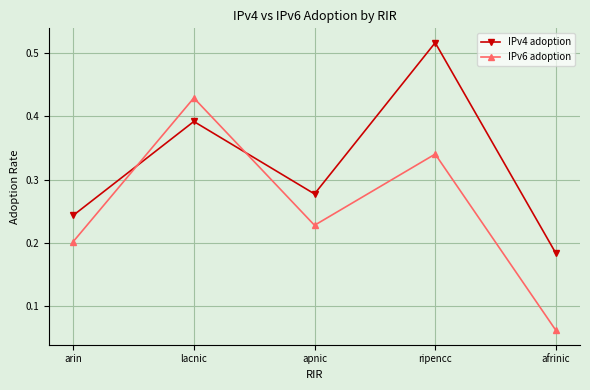

At which label does IPv4 adoption reach its minimum?

afrinic